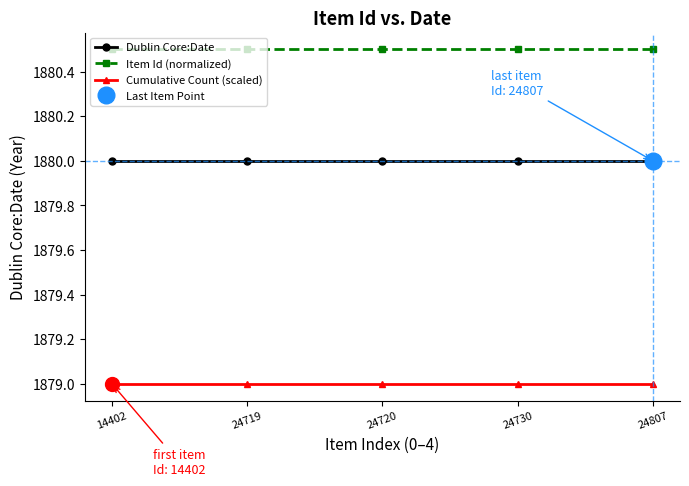

Rank the series at 24807 from lowest to highest value.

Cumulative Count (scaled), Dublin Core:Date, Item Id (normalized)